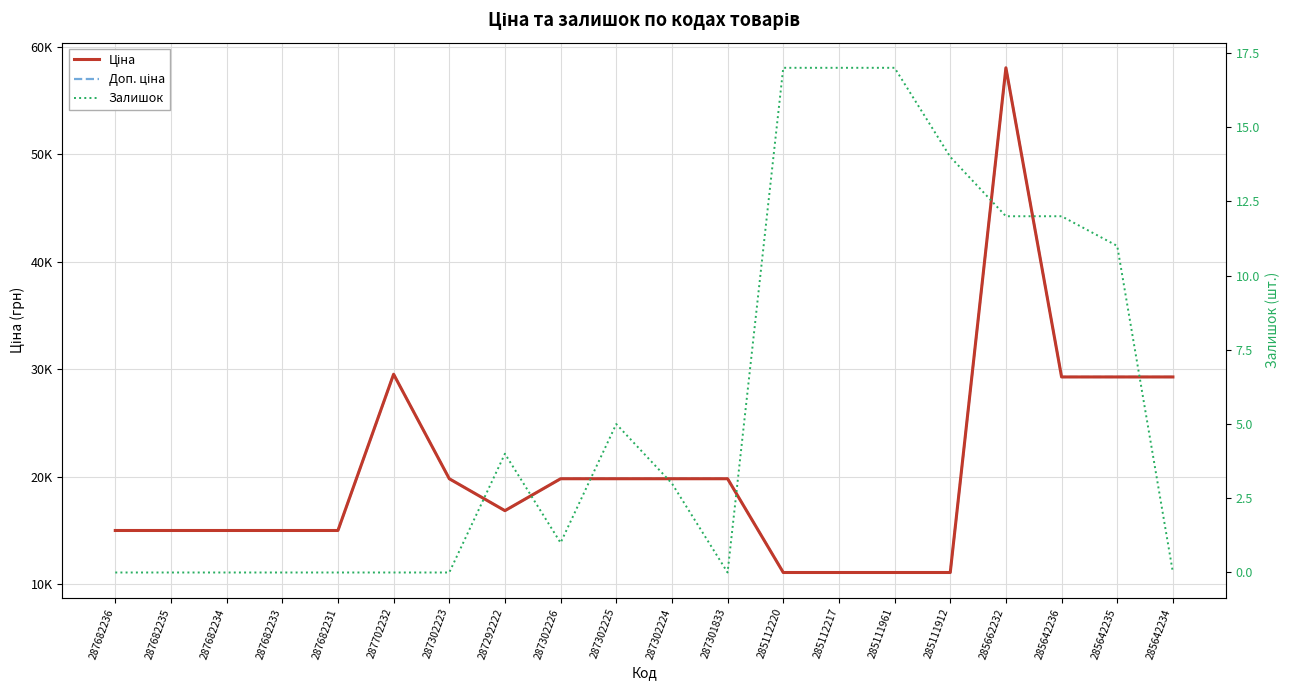

The Залишок series shows -6.5 at 287301833. True or false?

False